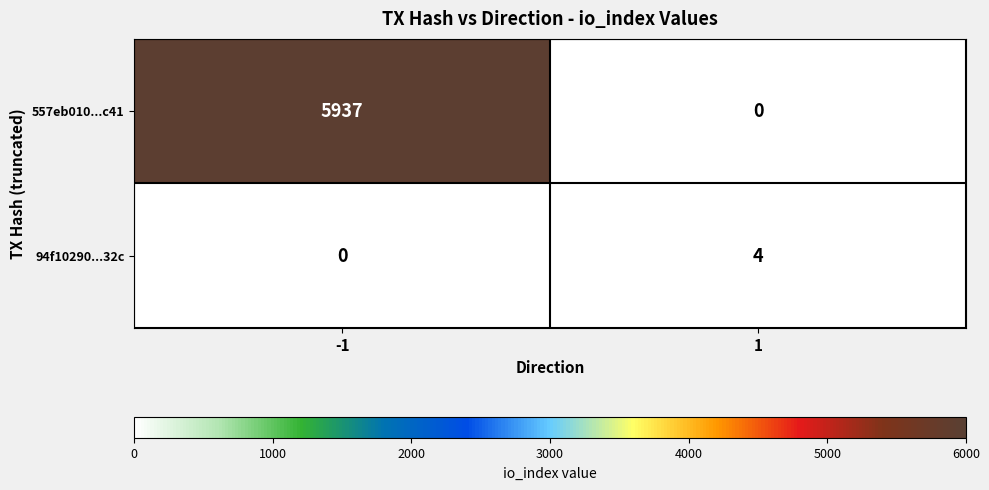

The 94f10290...32c series shows 4 at 1. True or false?

True